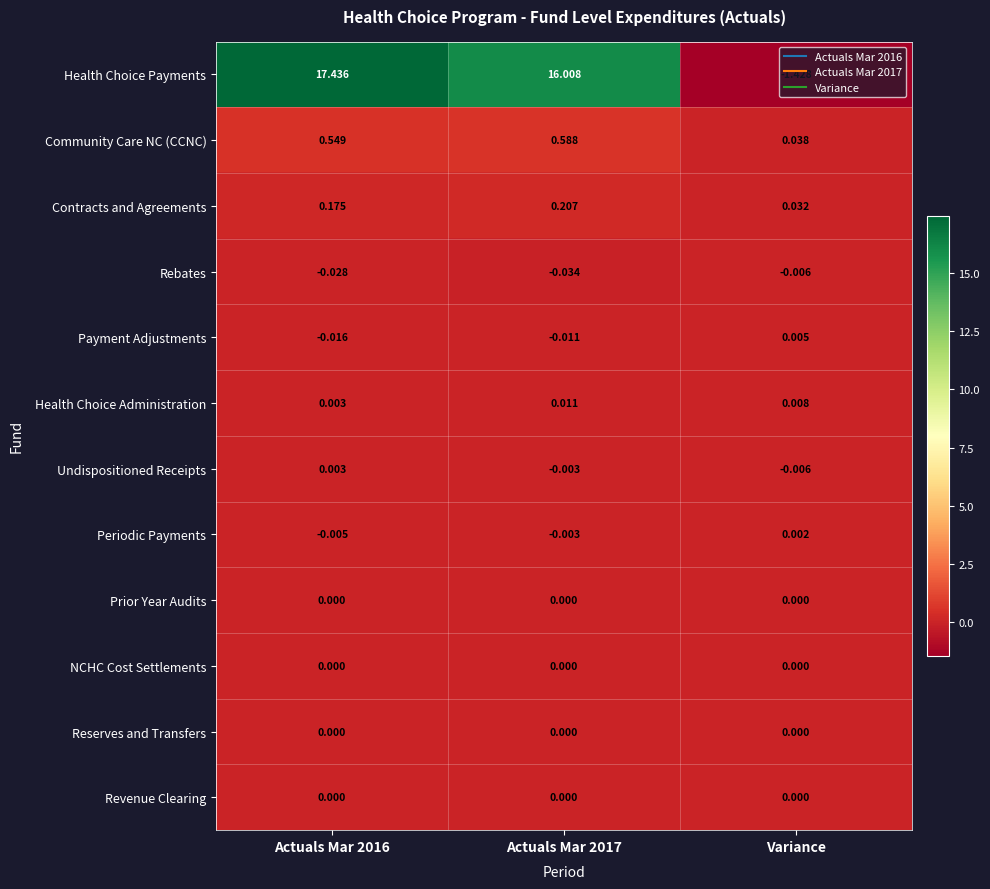

Which series has the largest total across all categories?

Health Choice Payments